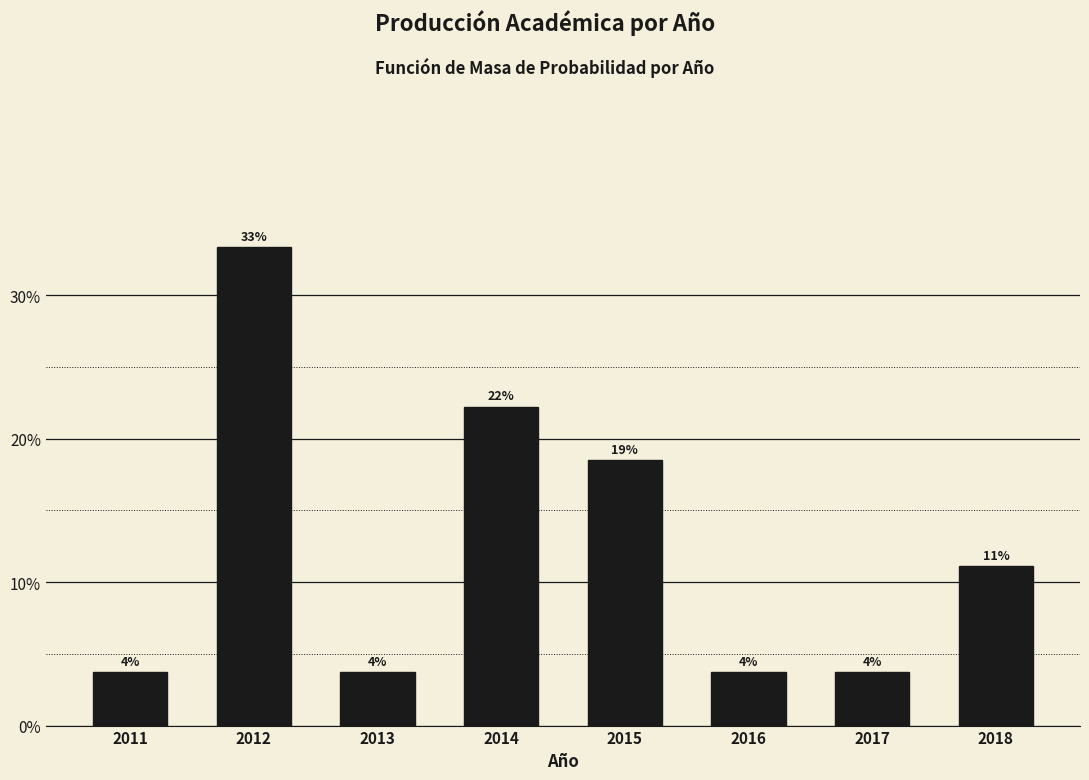

Are the bars horizontal?

No